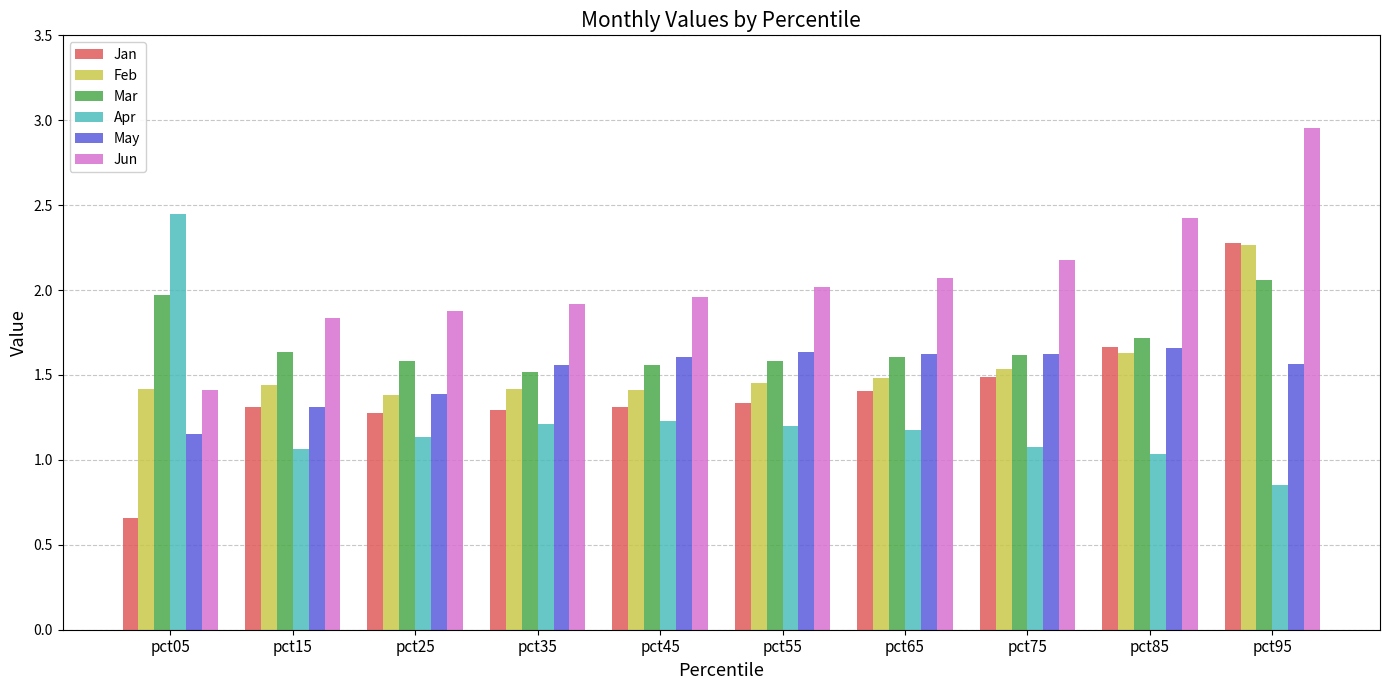

Between pct25 and pct85, which series saw the biggest shift?

Jun